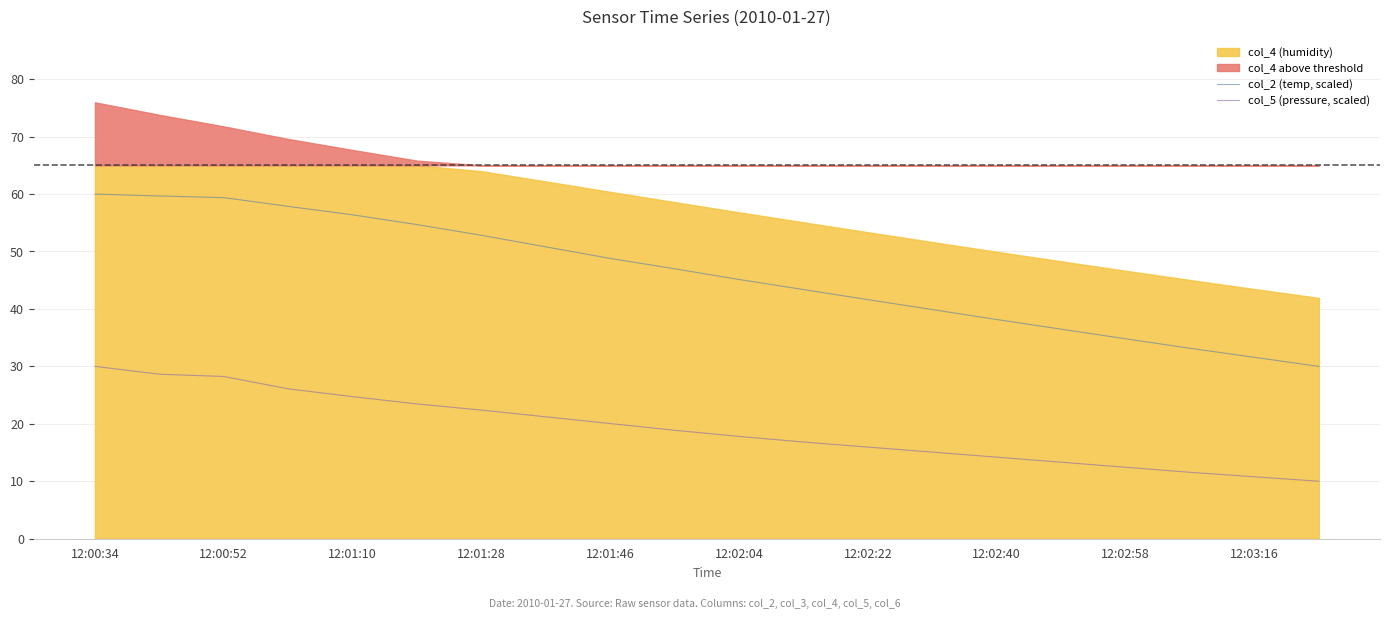

True or false: col_5 (pressure, scaled) and col_2 (temp, scaled) cross at least once.

False